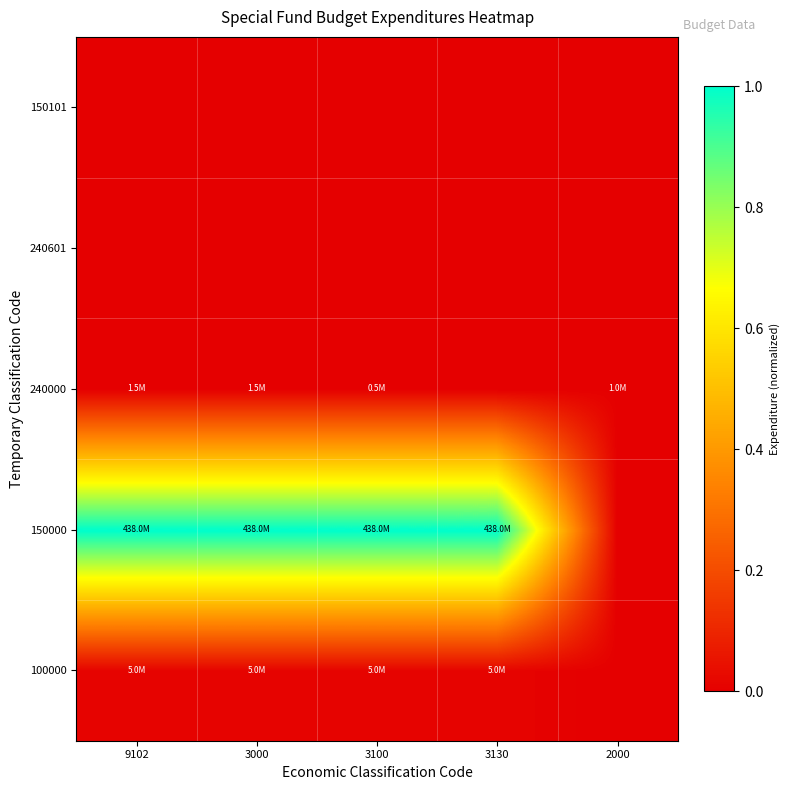

How many series are shown in this chart?

5